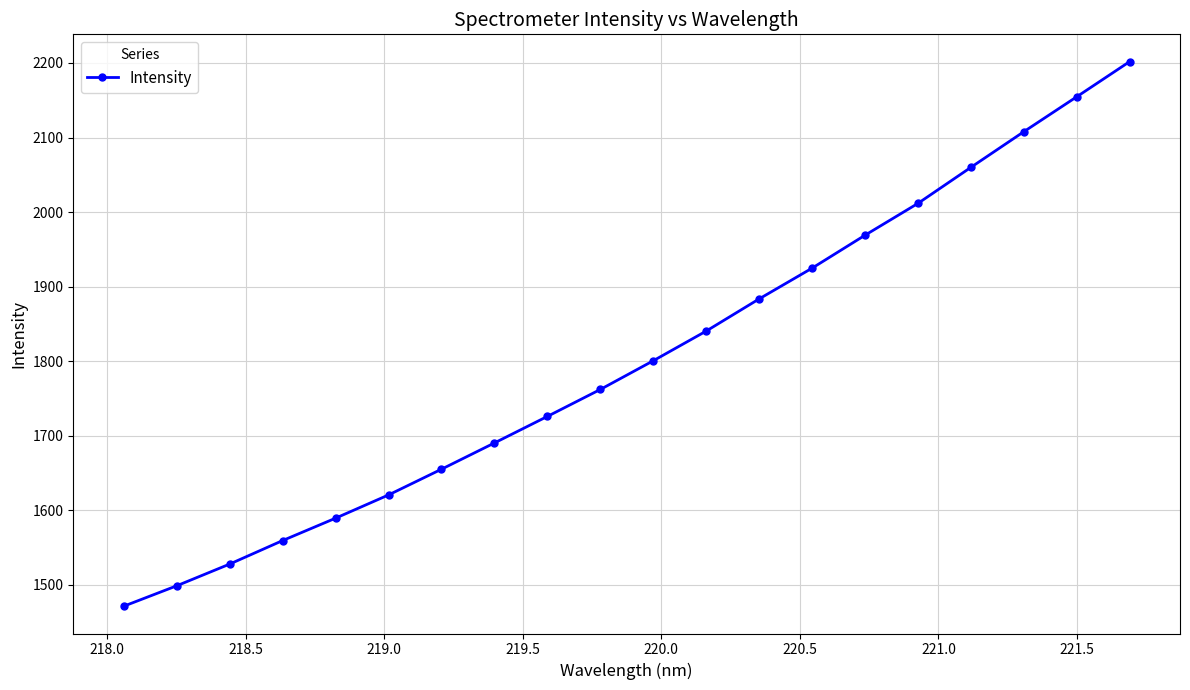

What is the value of the 3rd point from the left?

1527.7